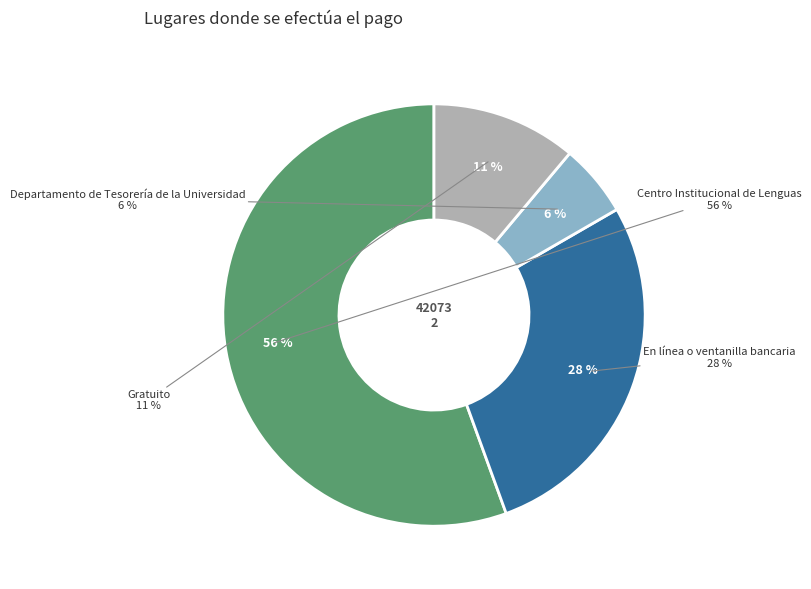

To the nearest percent, what is the combined percentage of Gratuito and Centro Institucional de Lenguas?

67%